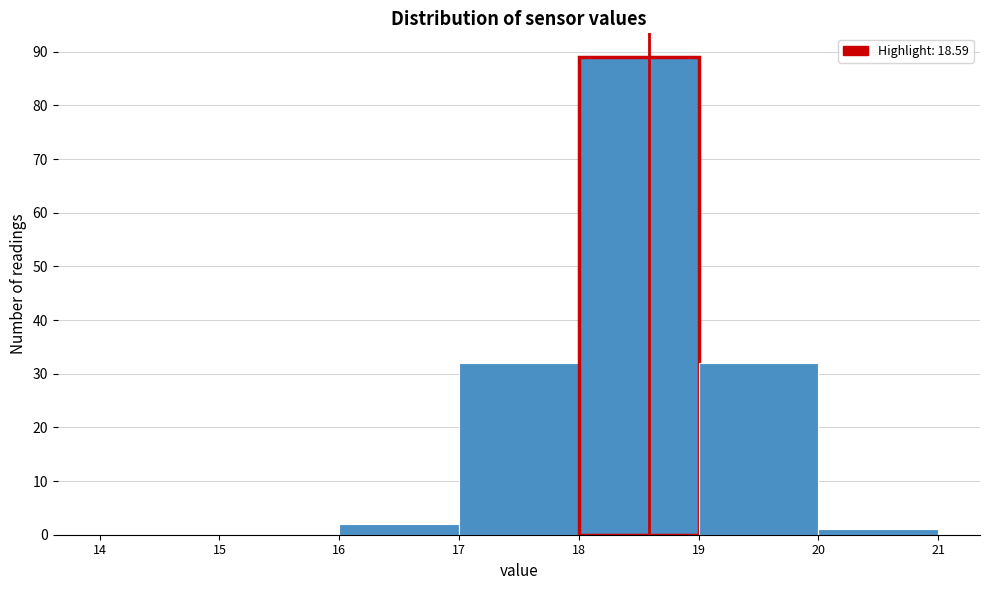

Reading left to right, transcribe this chart: for each bar, give the range it covers on the x-axis and its height. The values are not printed on the chart, so give them approximately, as read against the axis.

14 to 15: 0
15 to 16: 0
16 to 17: 2
17 to 18: 32
18 to 19: 89
19 to 20: 32
20 to 21: 1